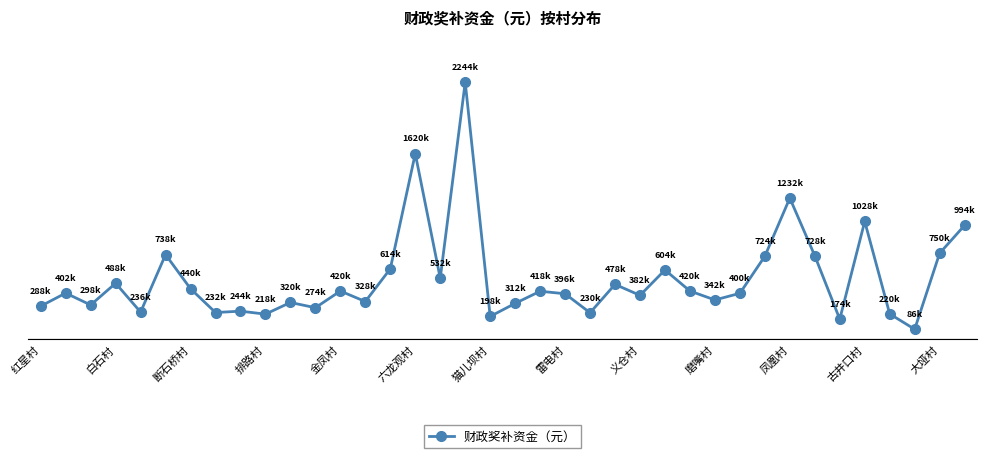

What is the label of the 8th point from the left?

雷电村